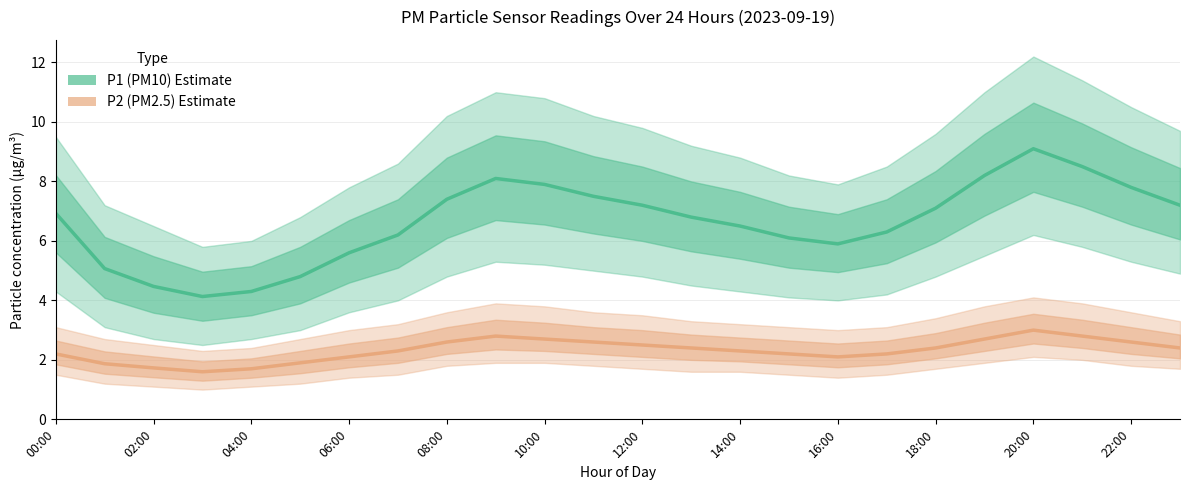

At which category is the sum across all series the highest?

20:00